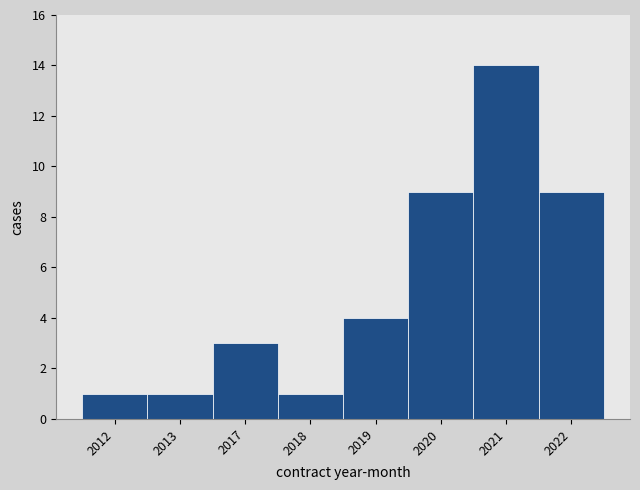

Reading left to right, extract all data points from this chart.

2012=1	2013=1	2017=3	2018=1	2019=4	2020=9	2021=14	2022=9